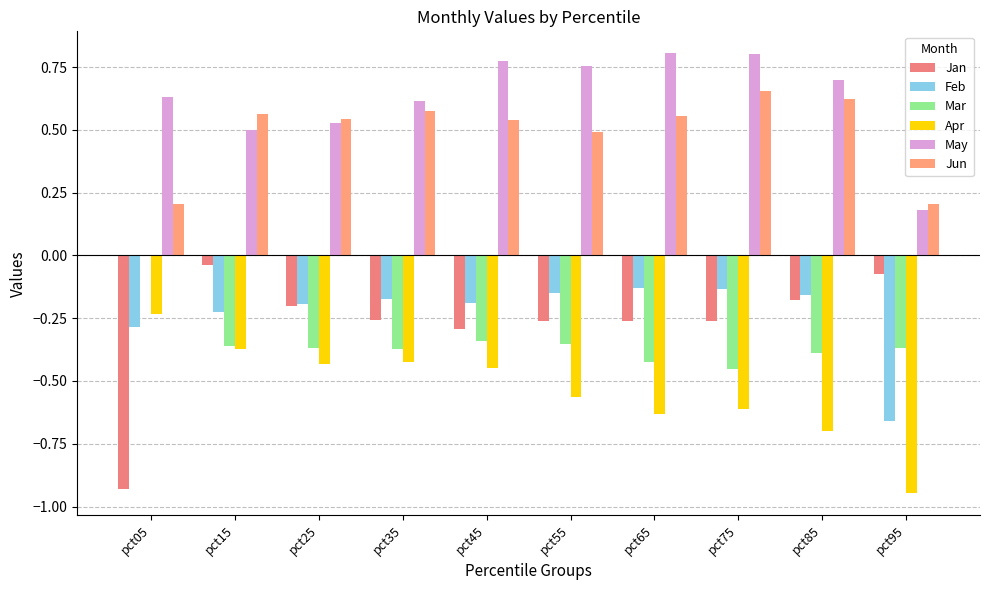

How many groups of bars are there?

10